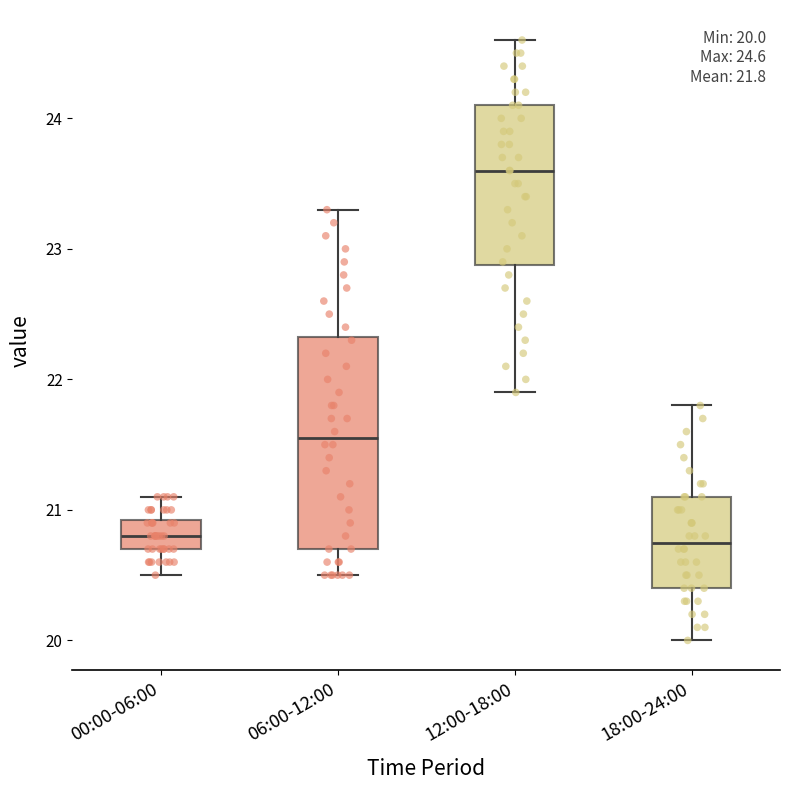

Which box is the tallest, from its lower edge to its upper edge?

06:00-12:00